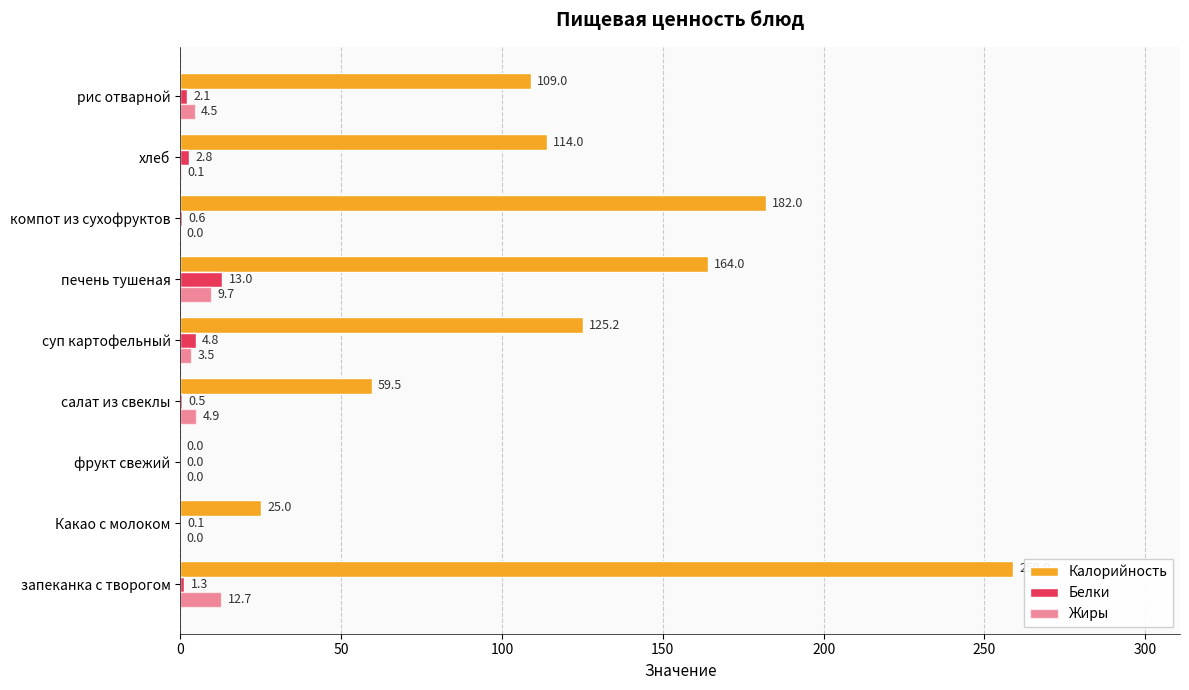

Count the number of categories in the chart.

9